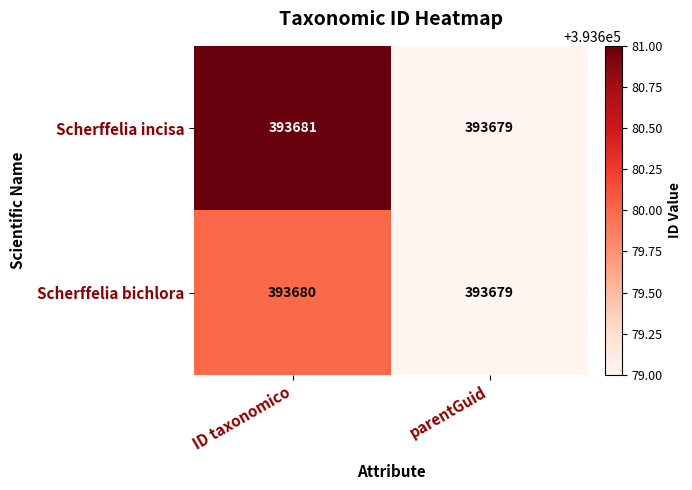

True or false: Scherffelia bichlora has a value of 393679 at parentGuid.

True